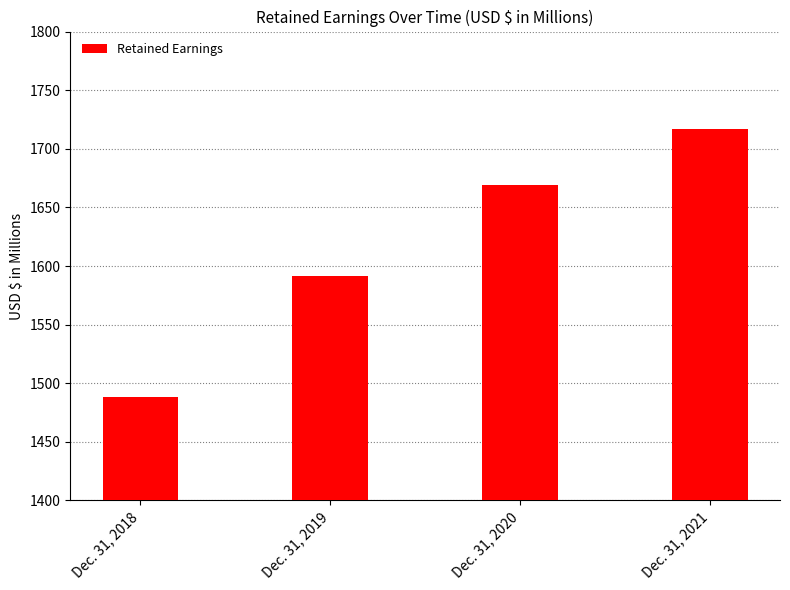

What is the difference between the values at Dec. 31, 2018 and Dec. 31, 2019?

103.2